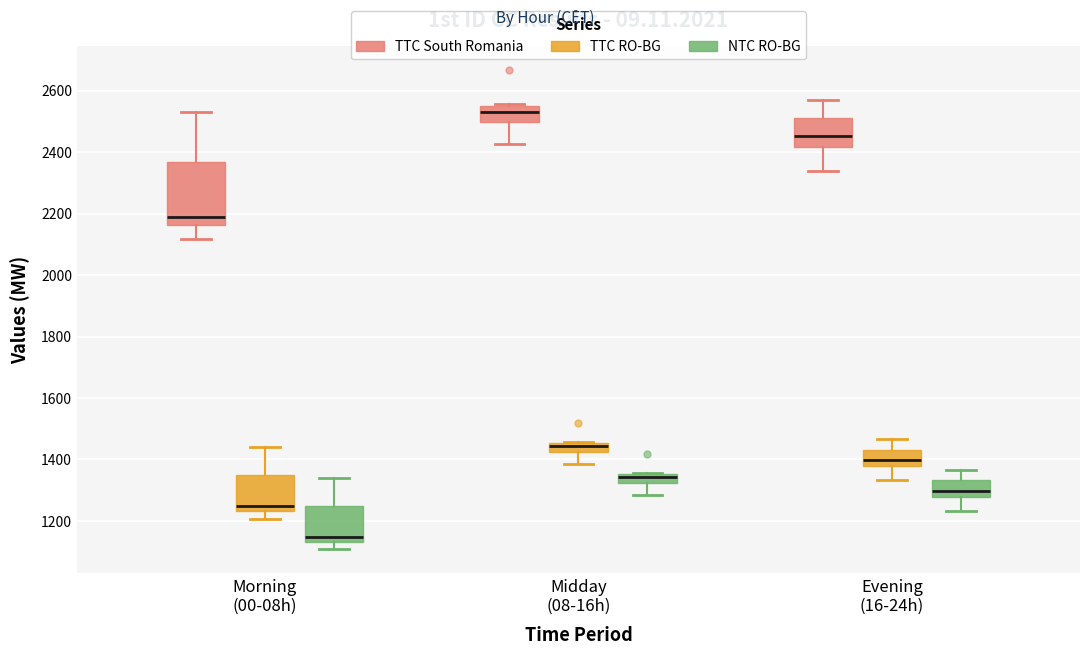

Which box has the lowest median line?

Morning (00-08h) (NTC RO-BG)